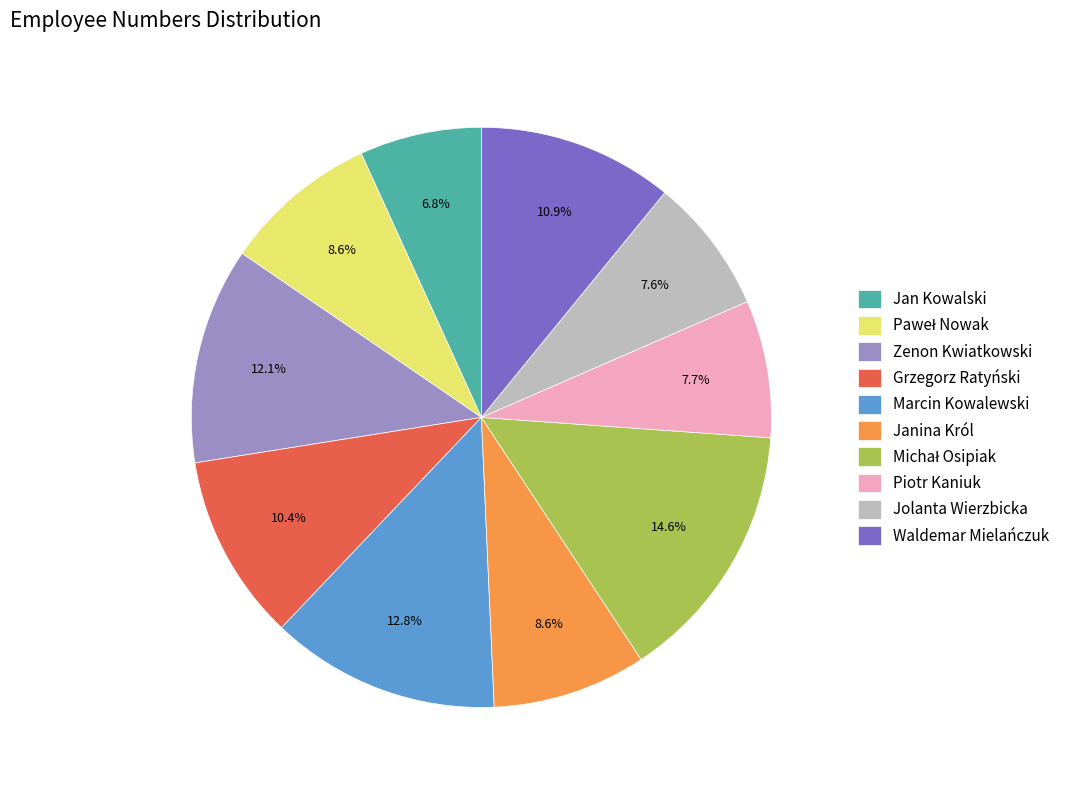

The Zenon Kwiatkowski slice represents 12% of the pie. True or false?

True